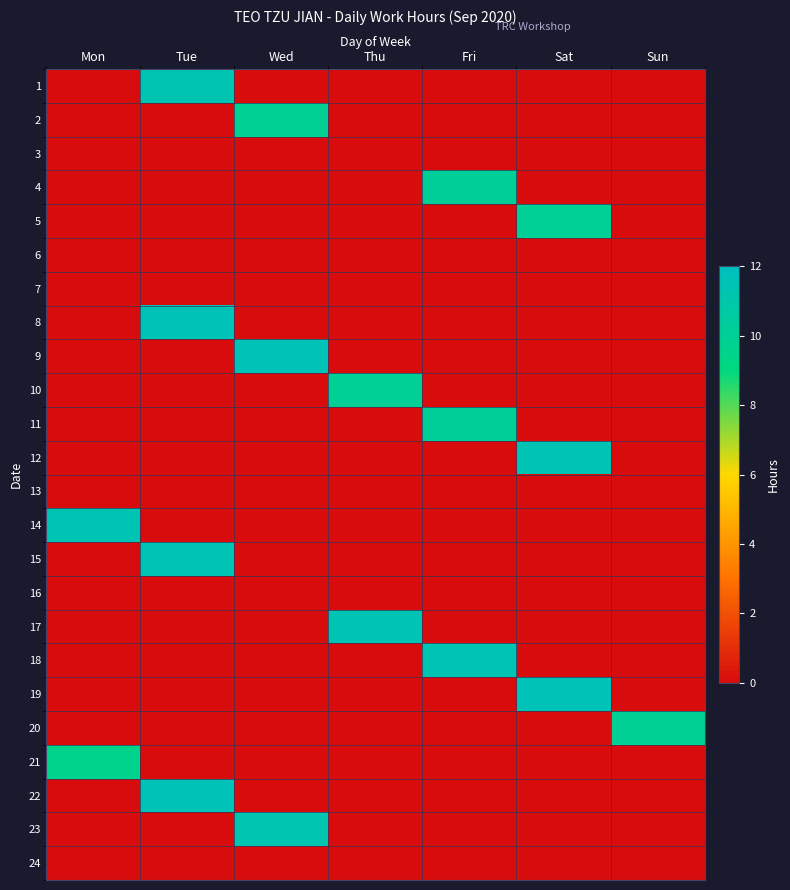

Rank the series at Wed from highest to lowest value.

9, 23, 2, 1, 3, 4, 5, 6, 7, 8, 10, 11, 12, 13, 14, 15, 16, 17, 18, 19, 20, 21, 22, 24